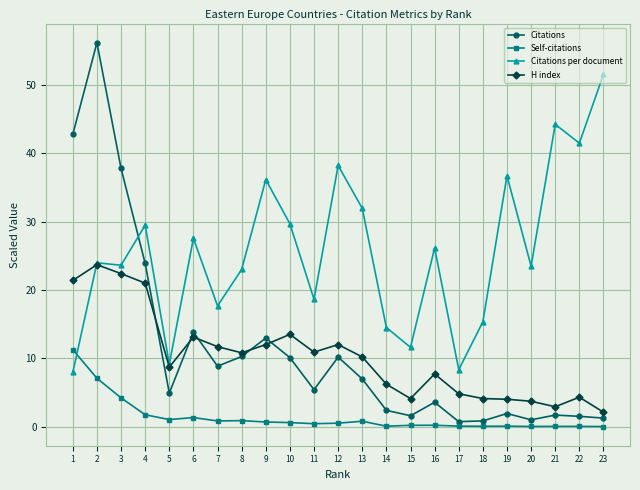

The value of Citations per document at 5 is 9.1. True or false?

True